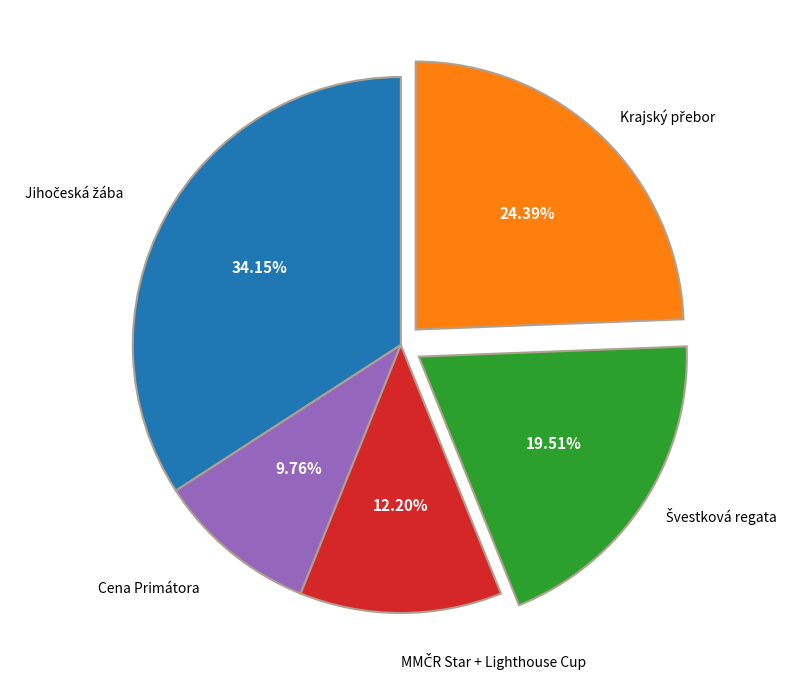

Does any single category account for the majority?

No